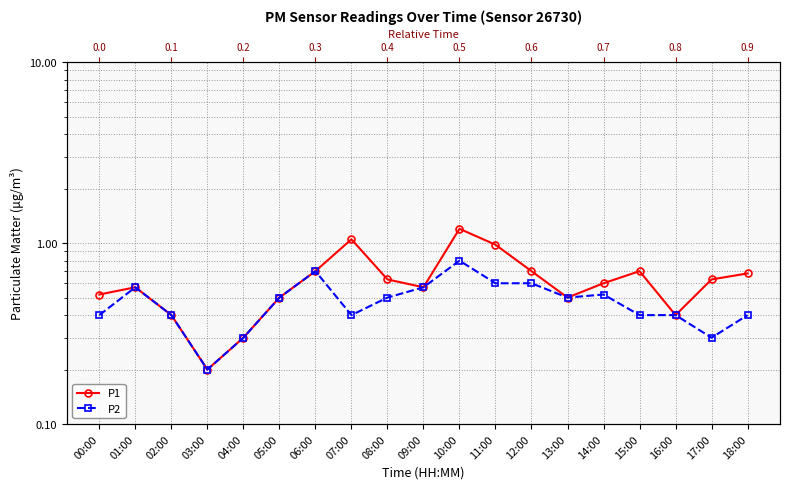

What are all the series names shown in the legend?

P1, P2